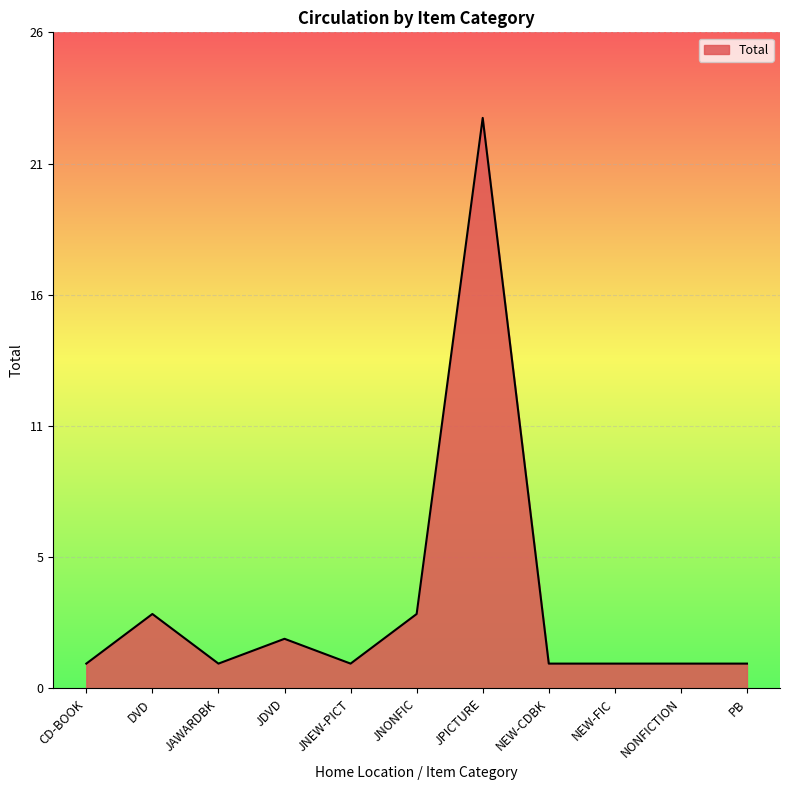

What position from the left is JPICTURE?

7